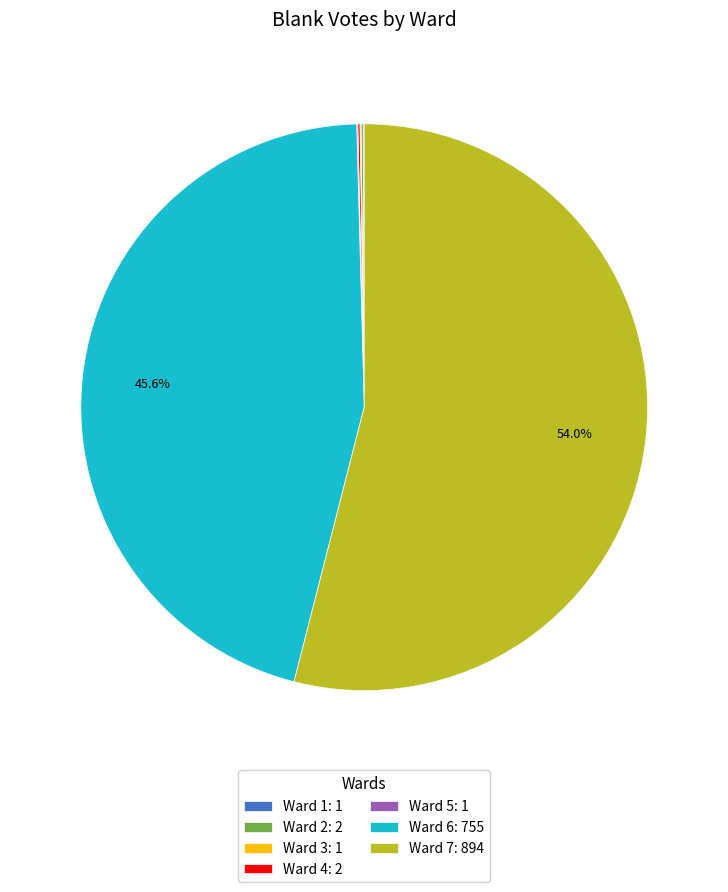

Does Ward 7: 894 represent more than half of the total?

Yes